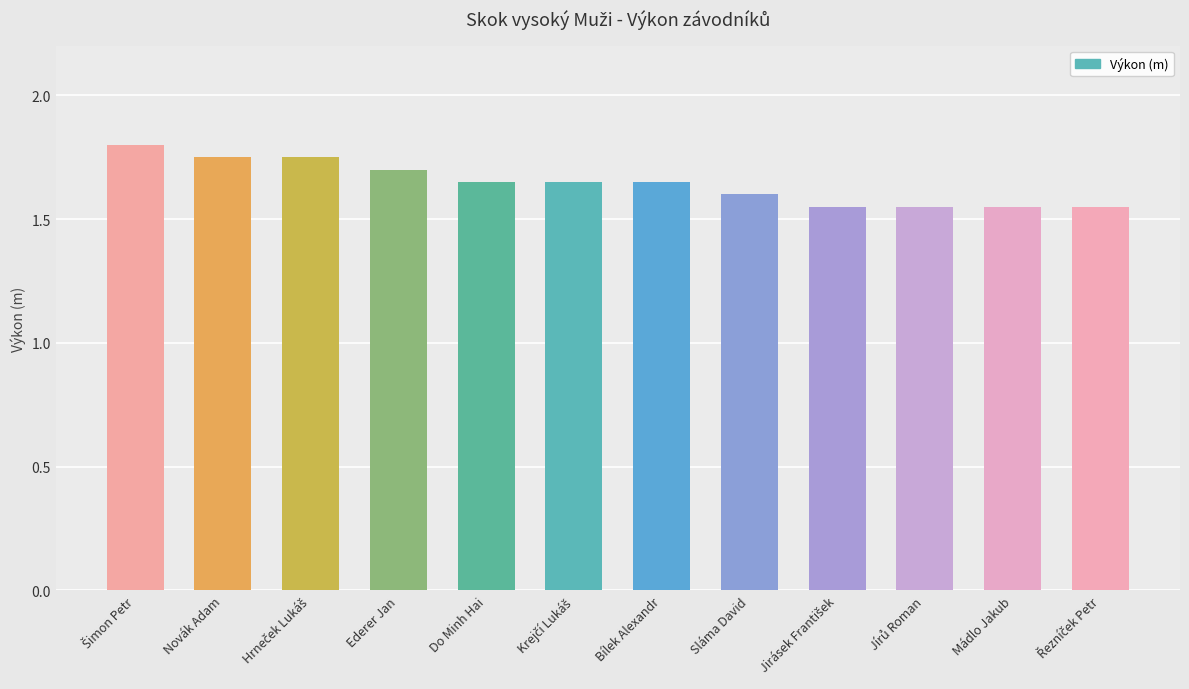

What position from the left is Sláma David?

8